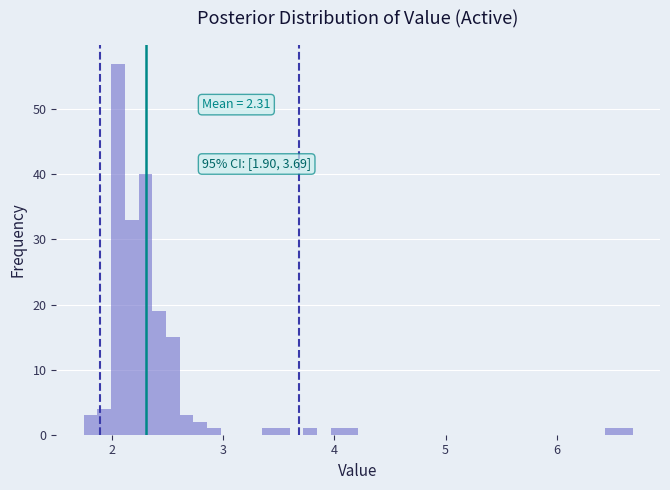

Read against the x-axis, roughly where is the centre of the tallest bar?

2.1